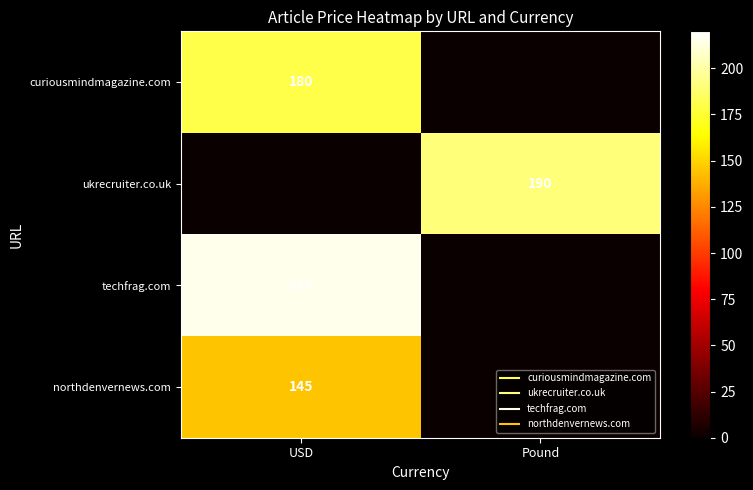

How many data points in ukrecruiter.co.uk are less than 190?

1